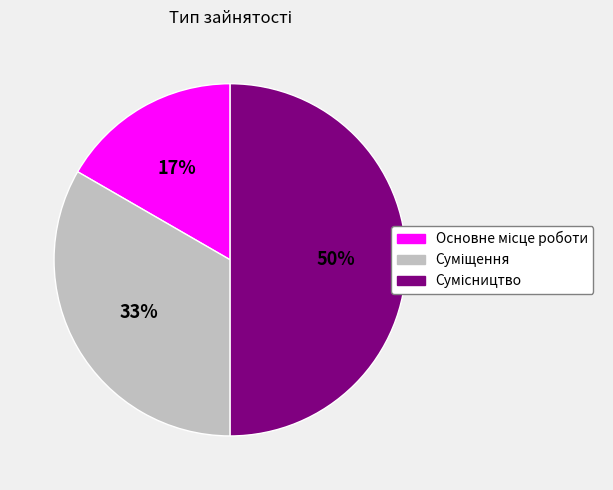

To the nearest percent, what is the difference between the largest and smallest slice percentages?

33%